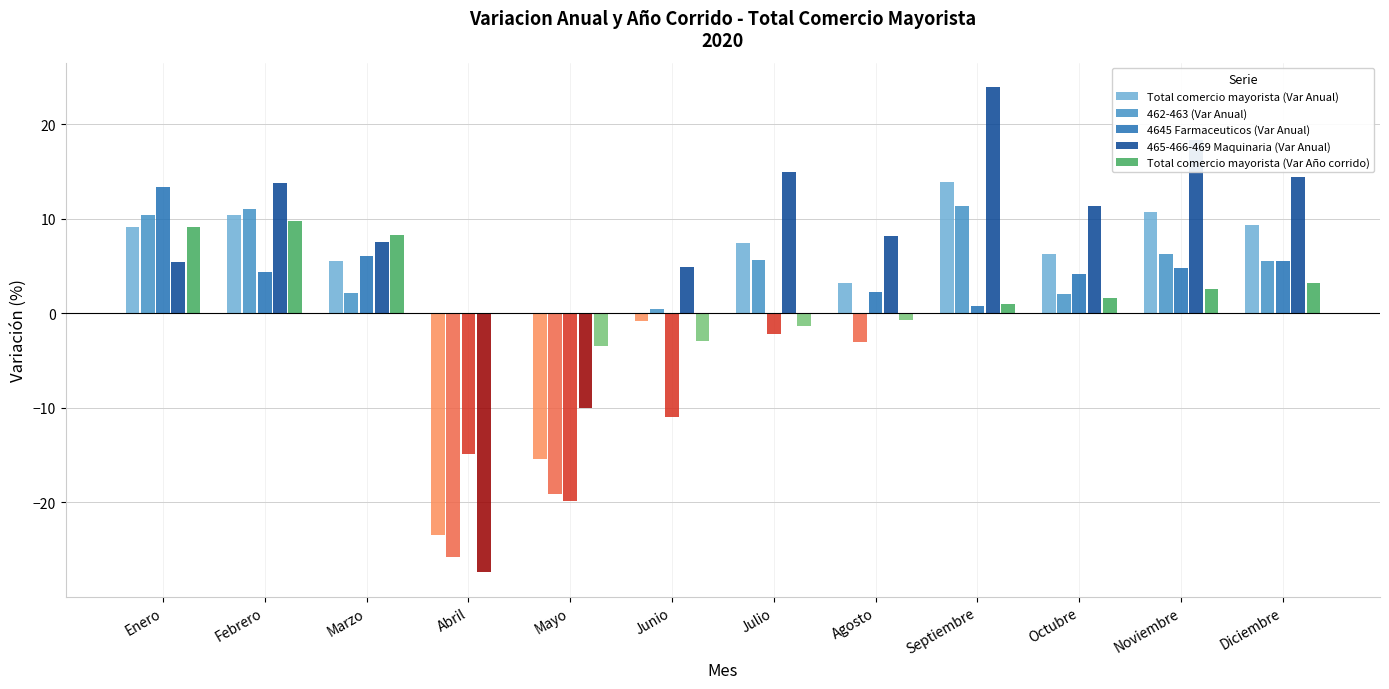

At which category is the sum across all series the highest?

Septiembre